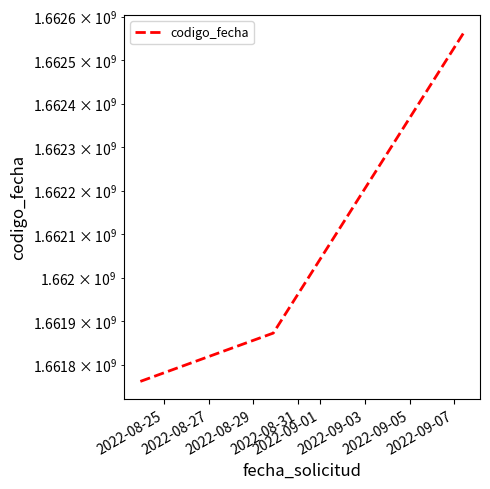

What is the value of the 2nd point from the left?

1661872418